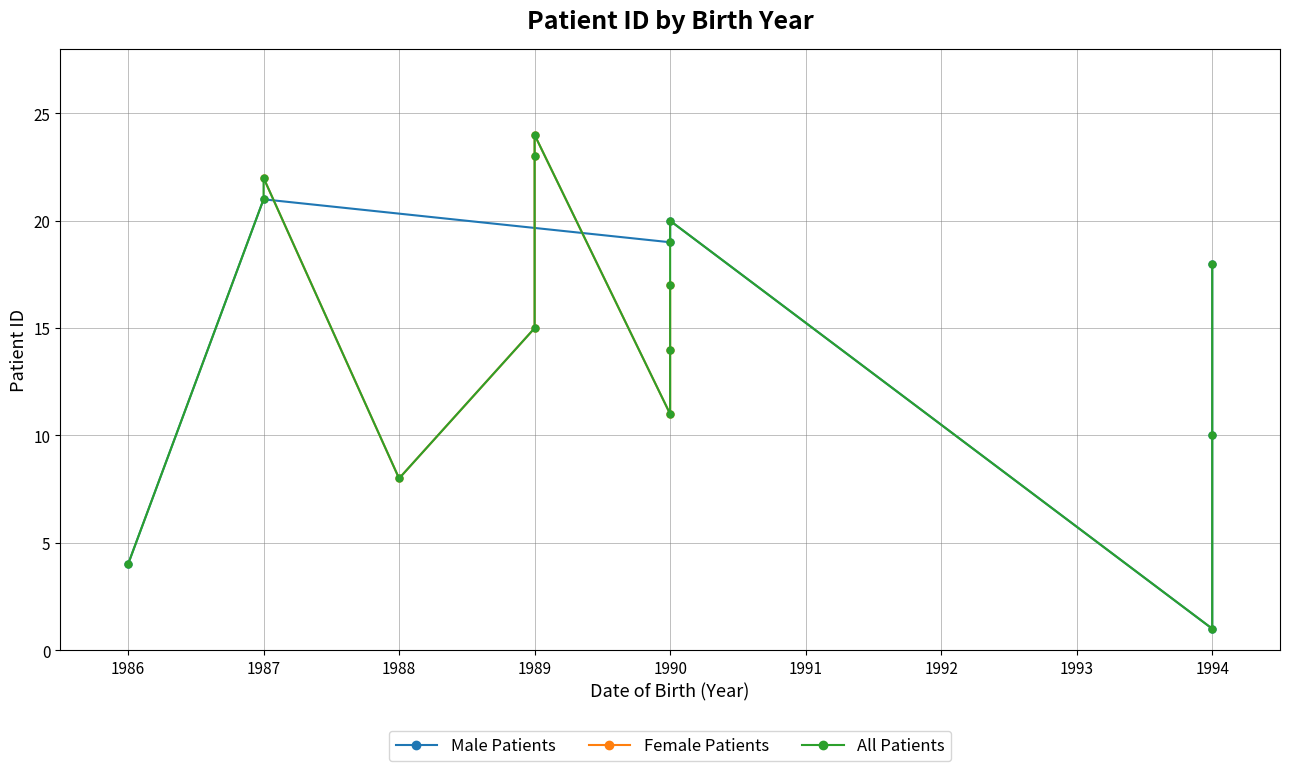

What is the minimum value shown in the chart?

1